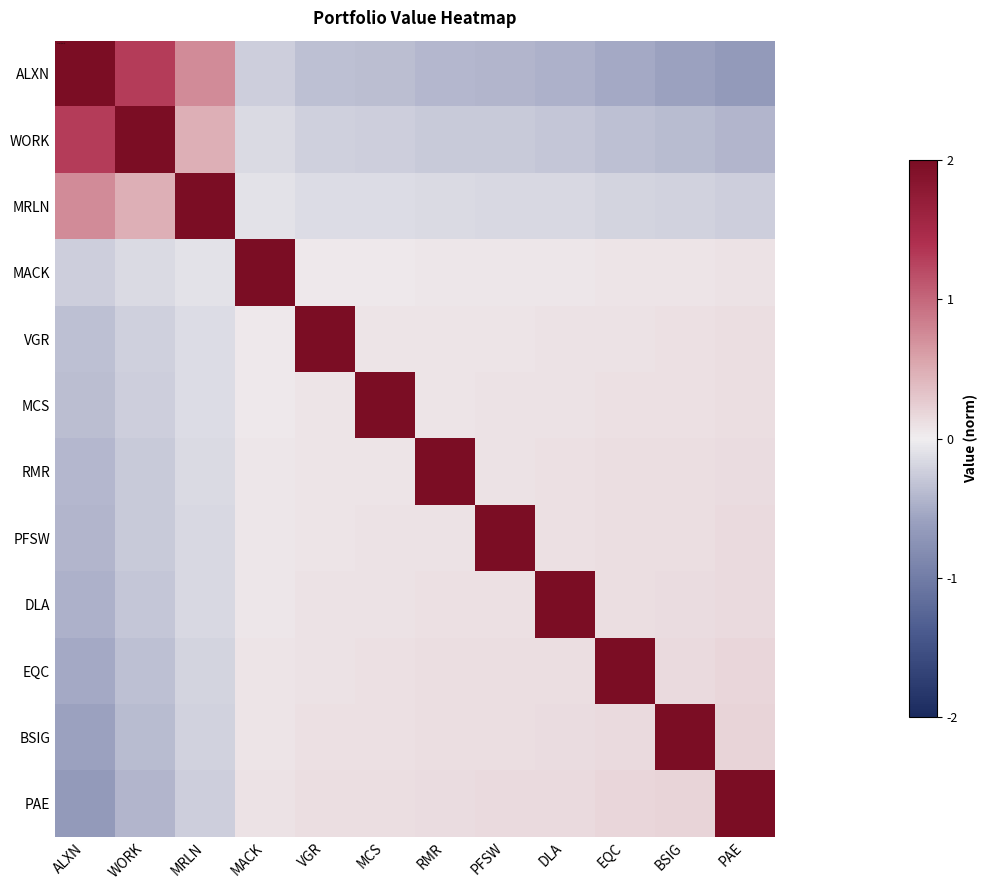

Reading right to left, transcribe all the data shown in this chart.

ALXN: PAE=-0.7	BSIG=-0.6	EQC=-0.5	DLA=-0.5	PFSW=-0.4	RMR=-0.4	MCS=-0.4	VGR=-0.3	MACK=-0.2	MRLN=0.7	WORK=1.3	ALXN=2.0
WORK: PAE=-0.4	BSIG=-0.4	EQC=-0.3	DLA=-0.3	PFSW=-0.3	RMR=-0.3	MCS=-0.2	VGR=-0.2	MACK=-0.2	MRLN=0.5	WORK=2.0	ALXN=1.3
MRLN: PAE=-0.2	BSIG=-0.2	EQC=-0.2	DLA=-0.2	PFSW=-0.2	RMR=-0.2	MCS=-0.1	VGR=-0.1	MACK=-0.1	MRLN=2.0	WORK=0.5	ALXN=0.7
MACK: PAE=0.1	BSIG=0.1	EQC=0.1	DLA=0.1	PFSW=0.1	RMR=0.0	MCS=0.0	VGR=0.0	MACK=2.0	MRLN=-0.1	WORK=-0.2	ALXN=-0.2
VGR: PAE=0.1	BSIG=0.1	EQC=0.1	DLA=0.1	PFSW=0.1	RMR=0.1	MCS=0.1	VGR=2.0	MACK=0.0	MRLN=-0.1	WORK=-0.2	ALXN=-0.3
MCS: PAE=0.1	BSIG=0.1	EQC=0.1	DLA=0.1	PFSW=0.1	RMR=0.1	MCS=2.0	VGR=0.1	MACK=0.0	MRLN=-0.1	WORK=-0.2	ALXN=-0.4
RMR: PAE=0.1	BSIG=0.1	EQC=0.1	DLA=0.1	PFSW=0.1	RMR=2.0	MCS=0.1	VGR=0.1	MACK=0.0	MRLN=-0.2	WORK=-0.3	ALXN=-0.4
PFSW: PAE=0.1	BSIG=0.1	EQC=0.1	DLA=0.1	PFSW=2.0	RMR=0.1	MCS=0.1	VGR=0.1	MACK=0.1	MRLN=-0.2	WORK=-0.3	ALXN=-0.4
DLA: PAE=0.2	BSIG=0.1	EQC=0.1	DLA=2.0	PFSW=0.1	RMR=0.1	MCS=0.1	VGR=0.1	MACK=0.1	MRLN=-0.2	WORK=-0.3	ALXN=-0.5
EQC: PAE=0.2	BSIG=0.2	EQC=2.0	DLA=0.1	PFSW=0.1	RMR=0.1	MCS=0.1	VGR=0.1	MACK=0.1	MRLN=-0.2	WORK=-0.3	ALXN=-0.5
BSIG: PAE=0.2	BSIG=2.0	EQC=0.2	DLA=0.1	PFSW=0.1	RMR=0.1	MCS=0.1	VGR=0.1	MACK=0.1	MRLN=-0.2	WORK=-0.4	ALXN=-0.6
PAE: PAE=2.0	BSIG=0.2	EQC=0.2	DLA=0.2	PFSW=0.1	RMR=0.1	MCS=0.1	VGR=0.1	MACK=0.1	MRLN=-0.2	WORK=-0.4	ALXN=-0.7